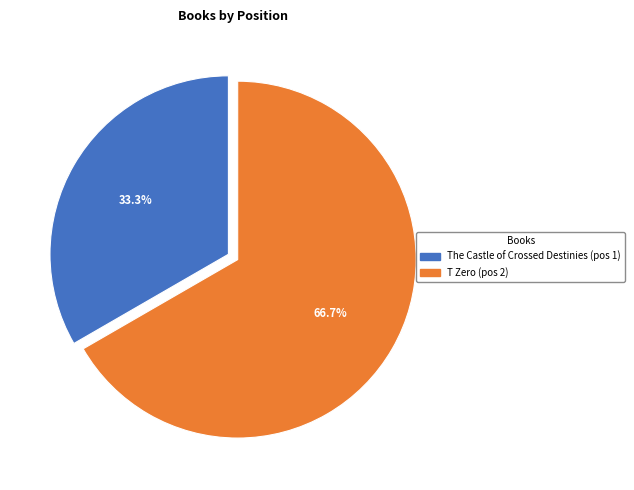

Rank the categories by value from lowest to highest.

The Castle of Crossed Destinies, T Zero